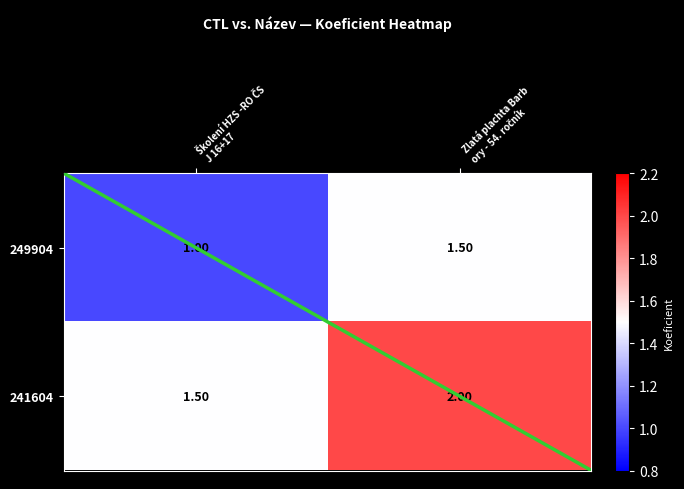

At which label does 249904 reach its minimum?

Školení HZS -RO ČS J 16+17